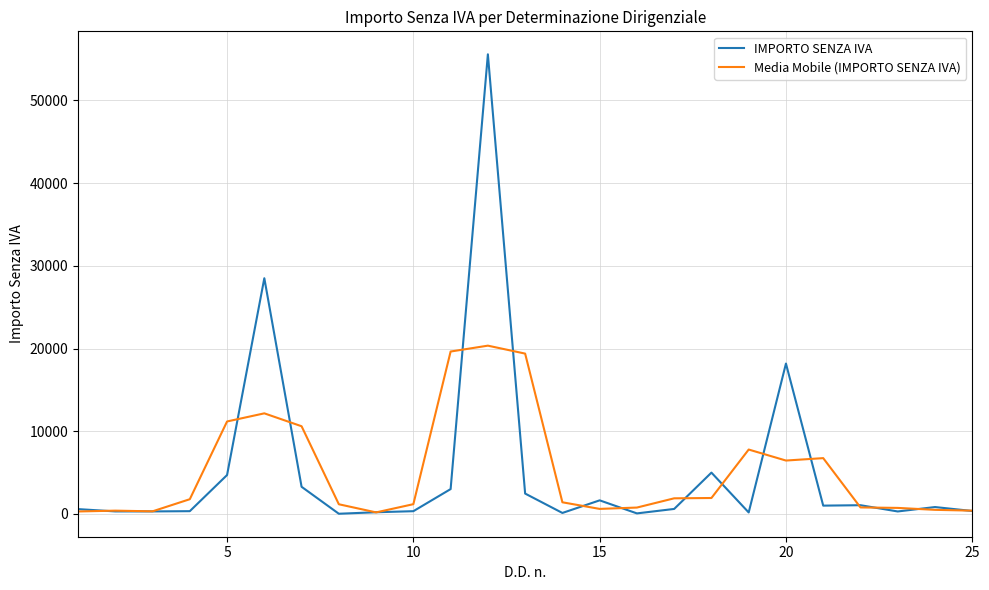

Rank the series by their maximum value, from highest to lowest.

IMPORTO SENZA IVA, Media Mobile (IMPORTO SENZA IVA)